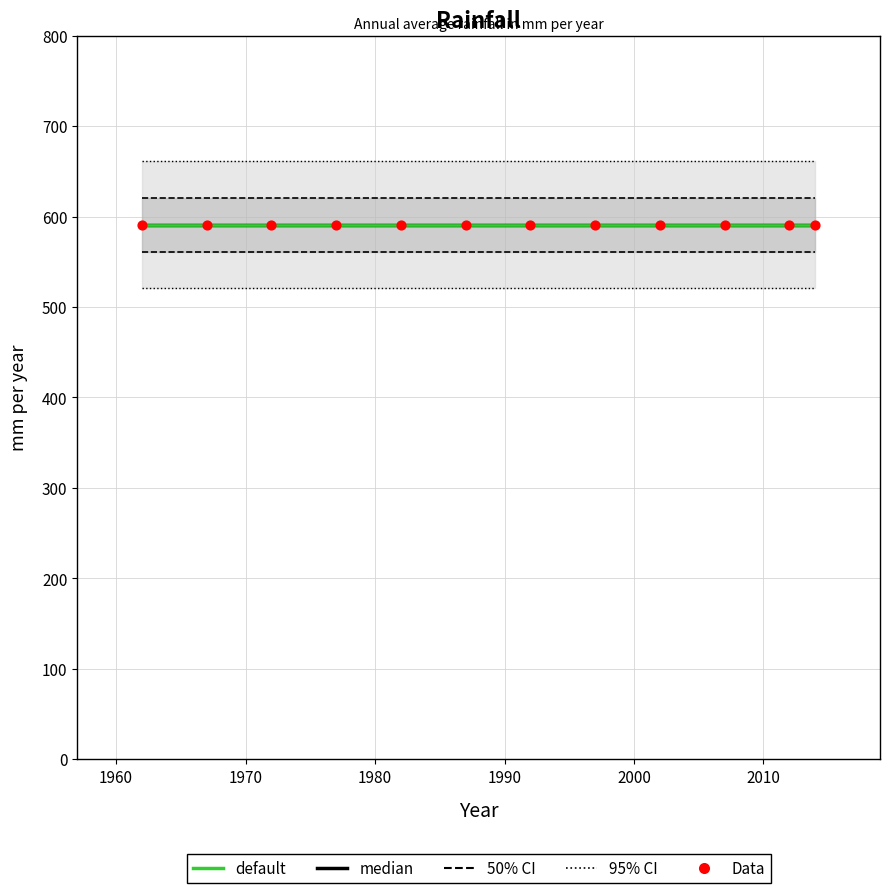

What are all the series names shown in the legend?

95% CI, 50% CI, median, default, Data